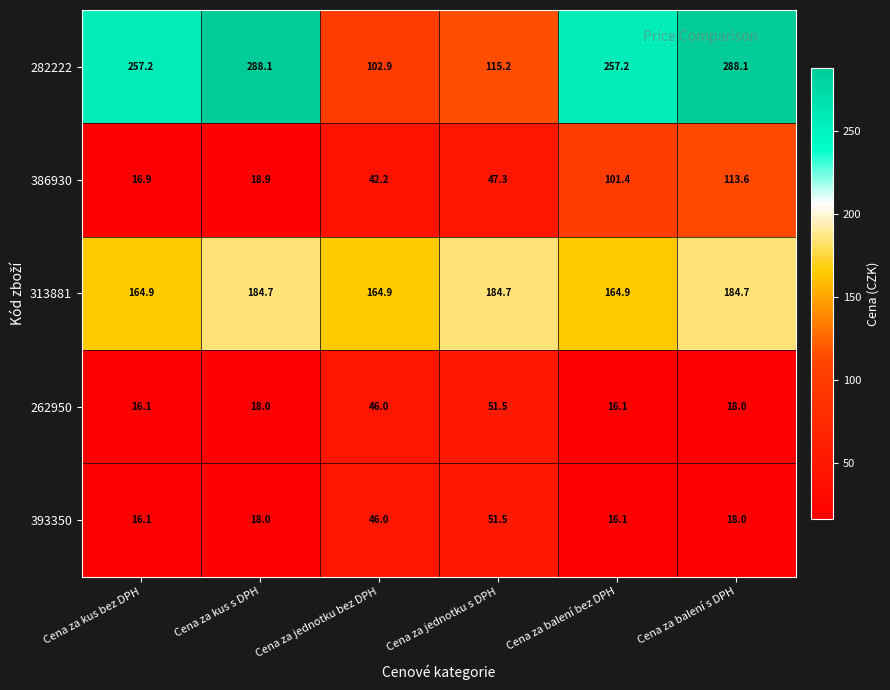

What is the total value across all series at Cena za kus s DPH?

527.7